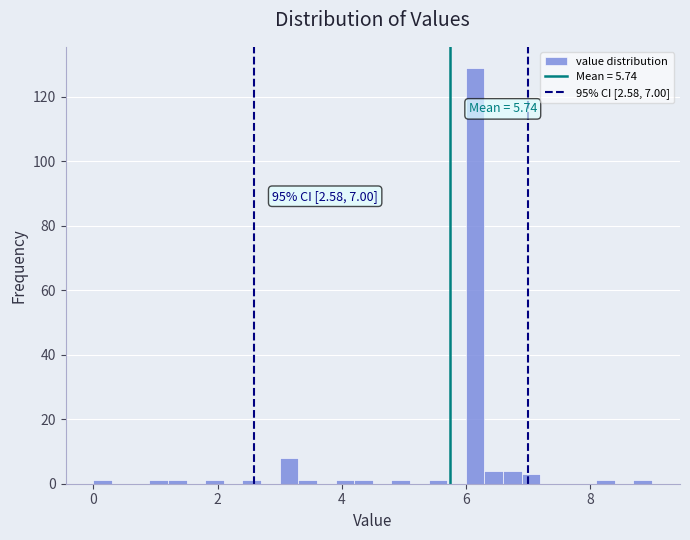

Around what value on the x-axis is the tallest bar? Give the approximate position of its centre, as read against the axis.

6.2